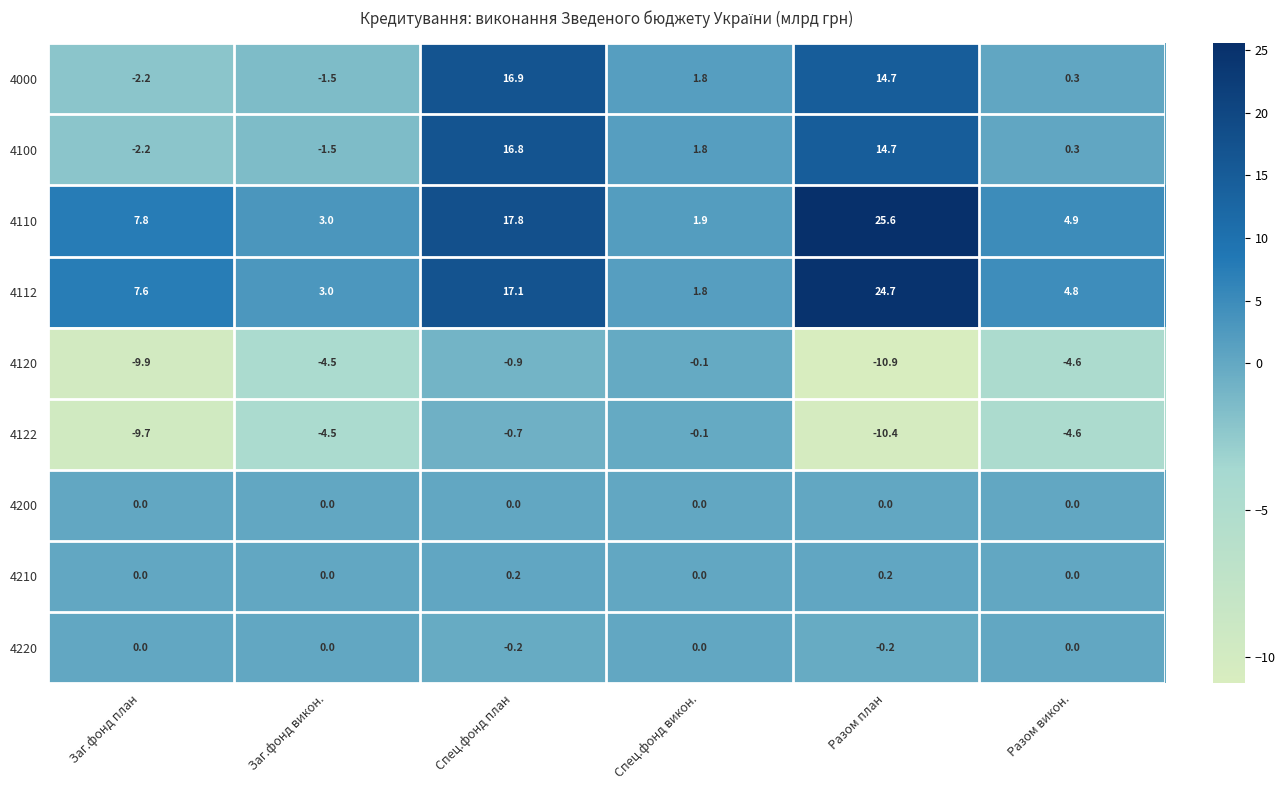

How many distinct data groups are displayed?

9